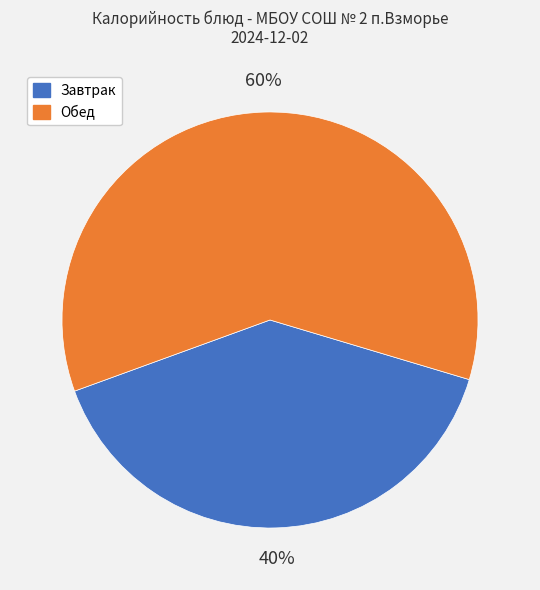

Does any single category account for the majority?

Yes